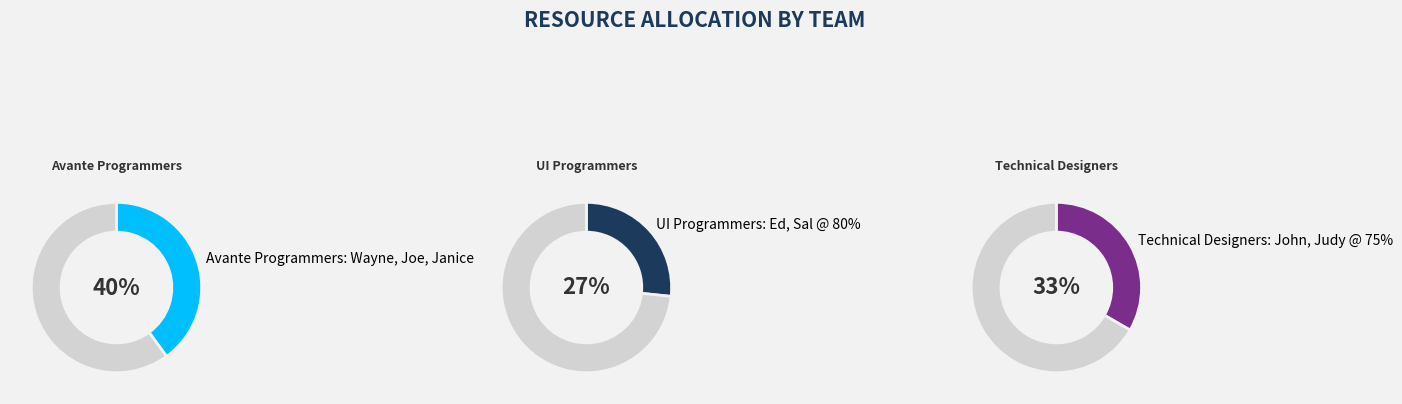

Does Technical Designers: John, Judy @ 75% account for over 50% of the chart?

No